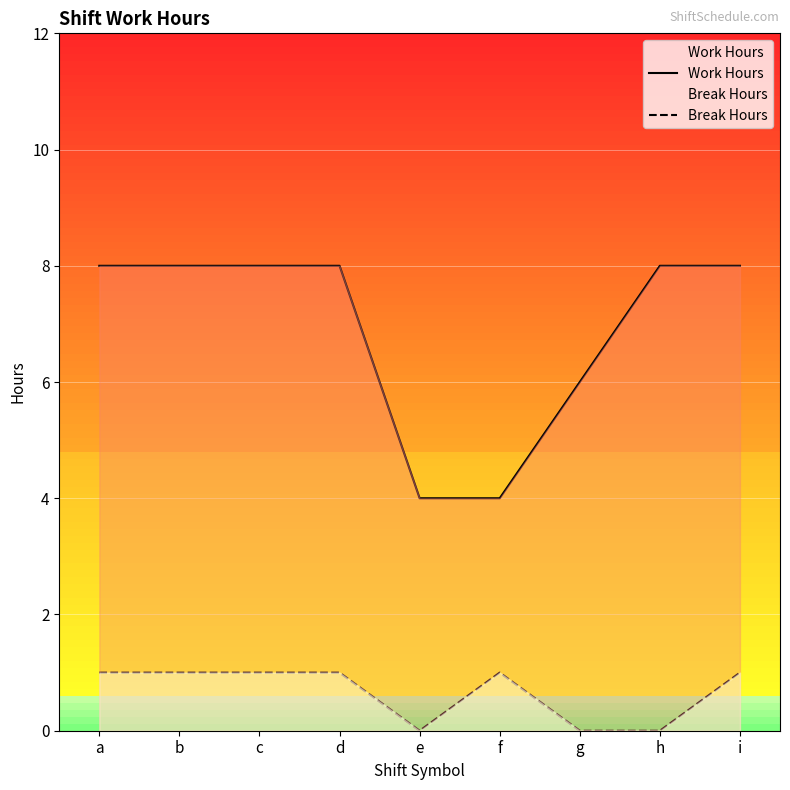

Which series has the widest spread of values?

Work Hours